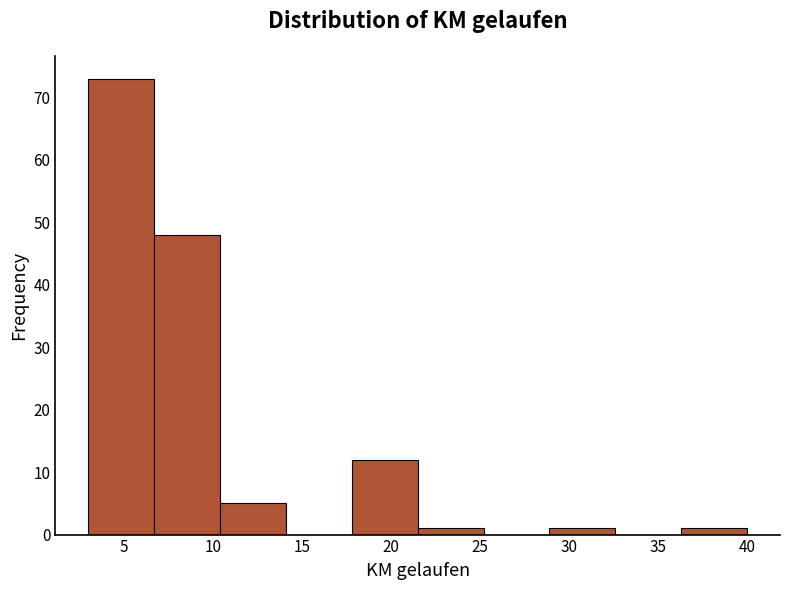

Over which range of the x-axis is the bar tallest?

3.0 to 6.7